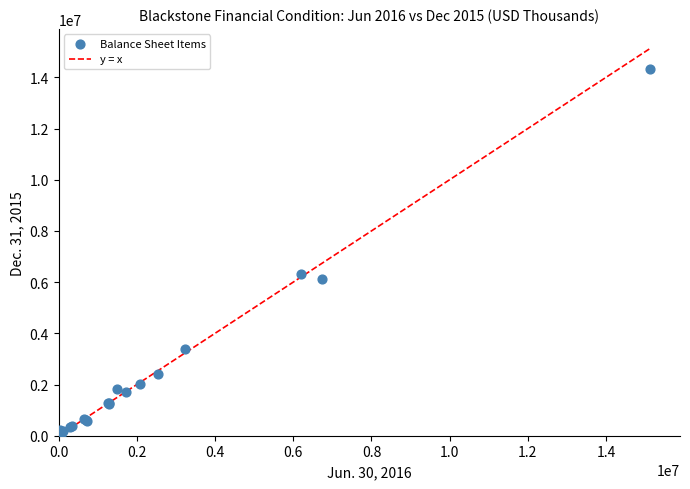

What Y value in the scatter plot is closest to 7182513?

6322307